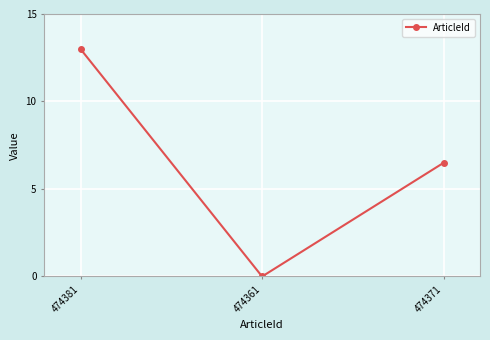

List the labels in order of value, smallest first.

474361, 474371, 474381